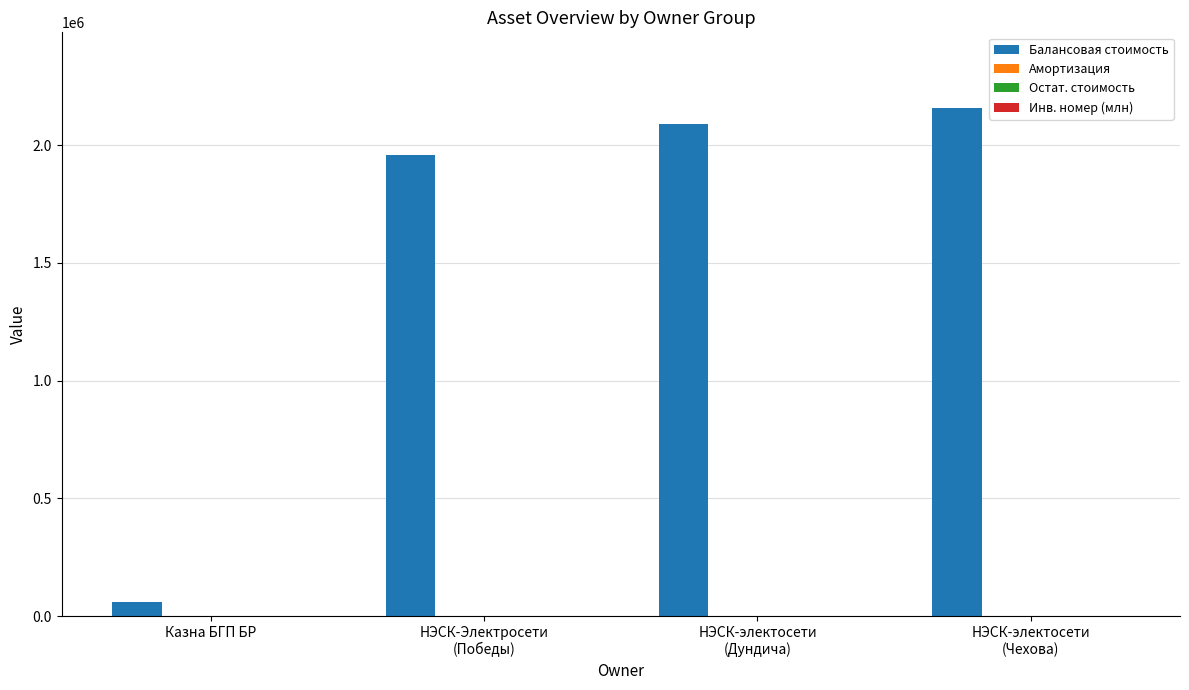

What is the sum of the Балансовая стоимость values at Казна БГП БР and НЭСК-электосети
(Чехова)?

2214619.9